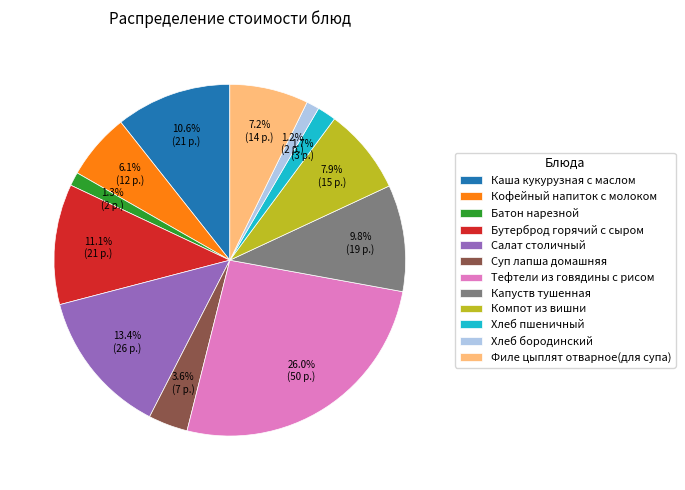

Count the number of slices in the pie.

12